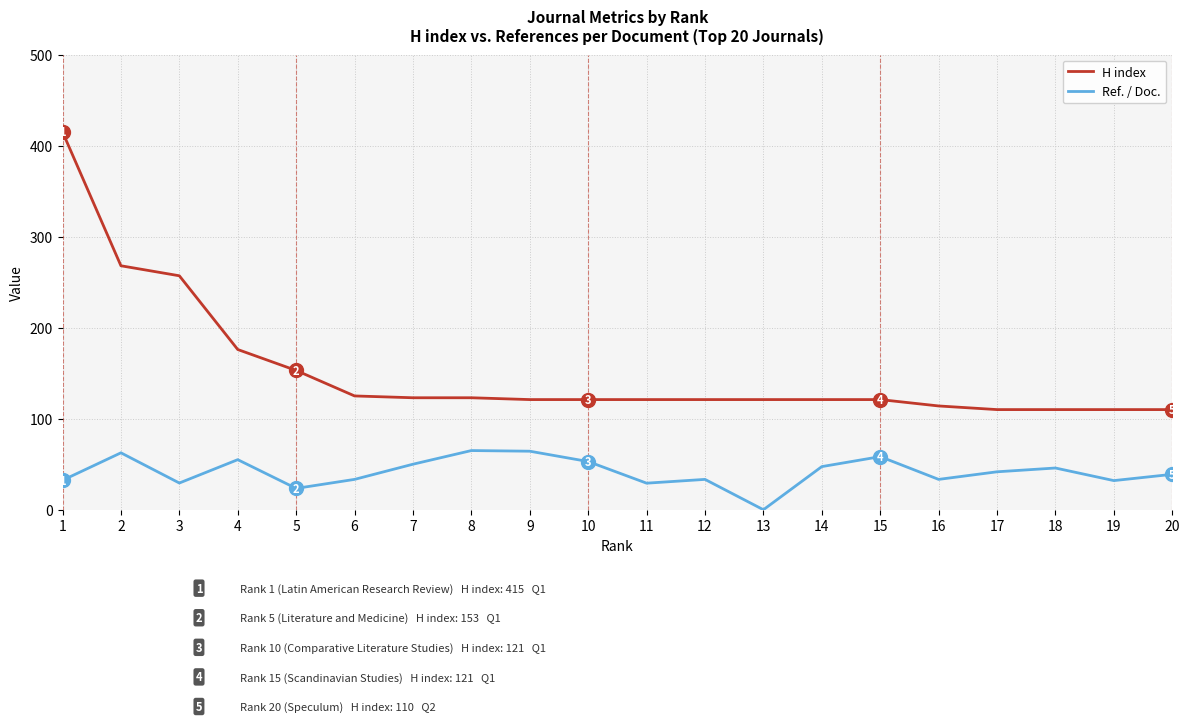

Rank the series at 2 from lowest to highest value.

Ref. / Doc., H index